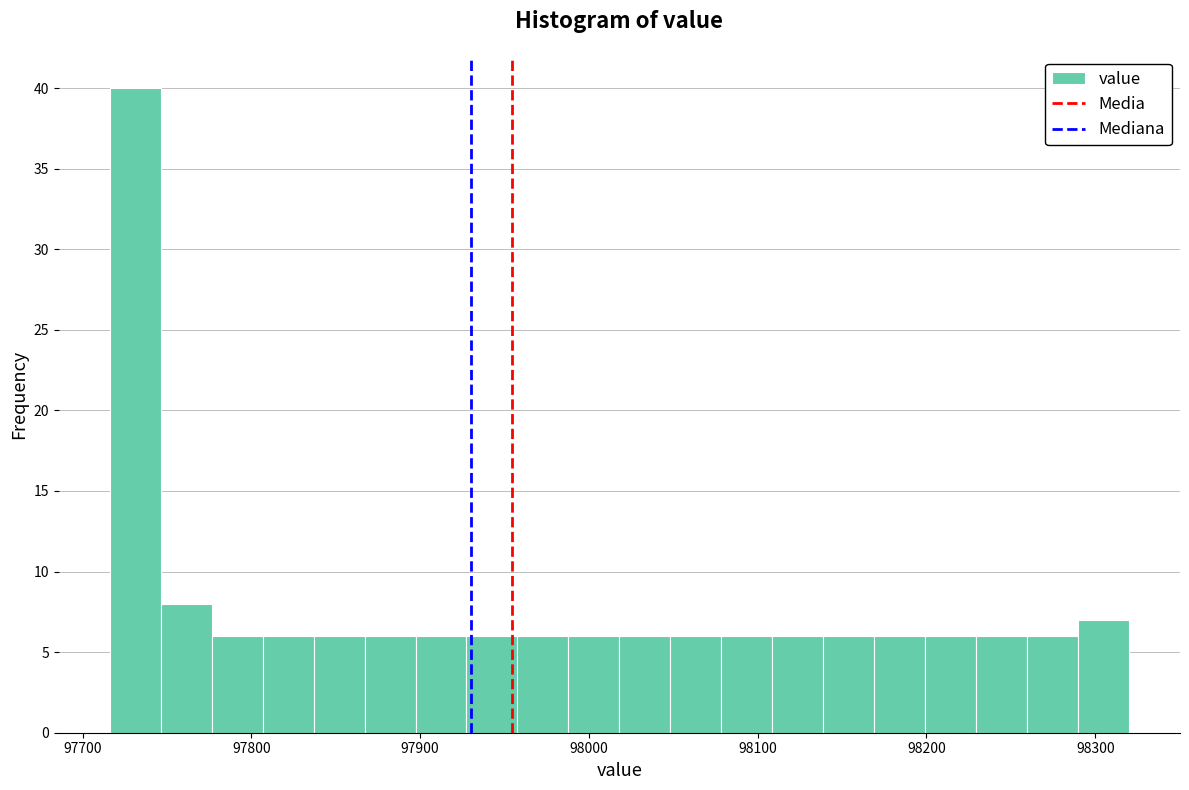

Read against the x-axis, roughly where is the centre of the tallest bar?

97730